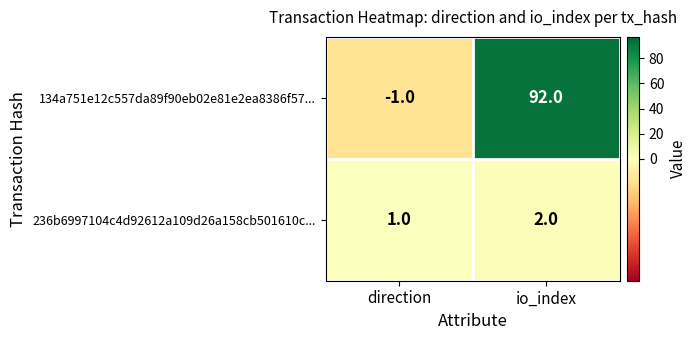

Reading left to right, what are all the values shown in this chart?

134a751e12c557da89f90eb02e81e2ea8386f57...: -1	92
236b6997104c4d92612a109d26a158cb501610c...: 1	2